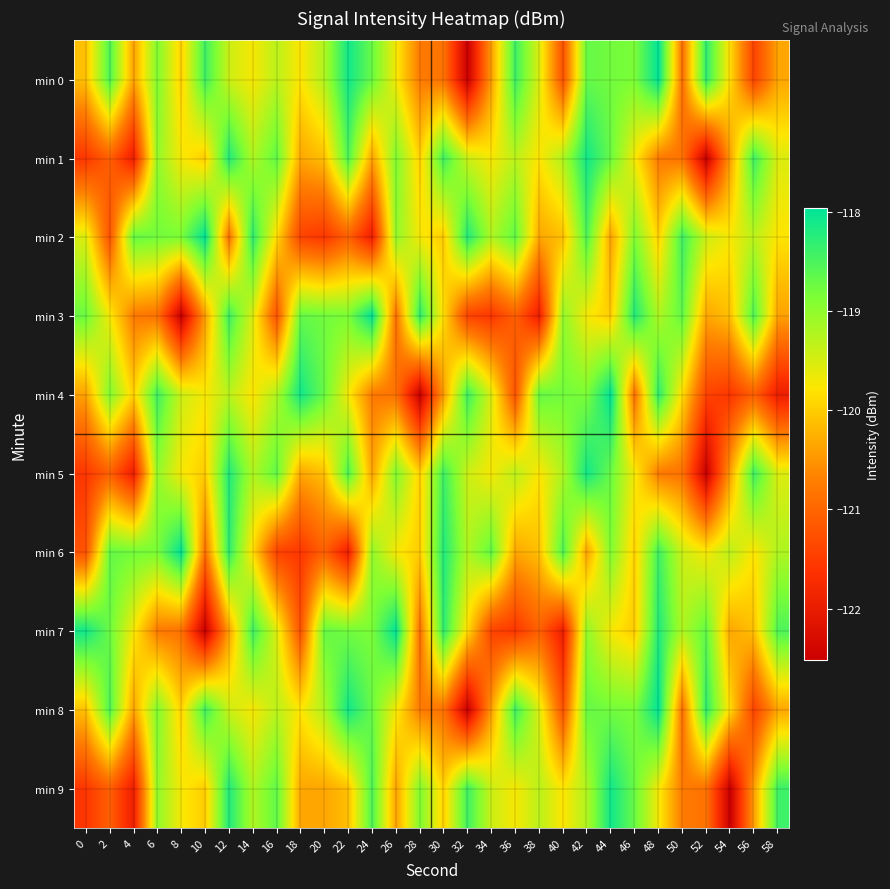

Which has a higher value, 14 or 8?

14